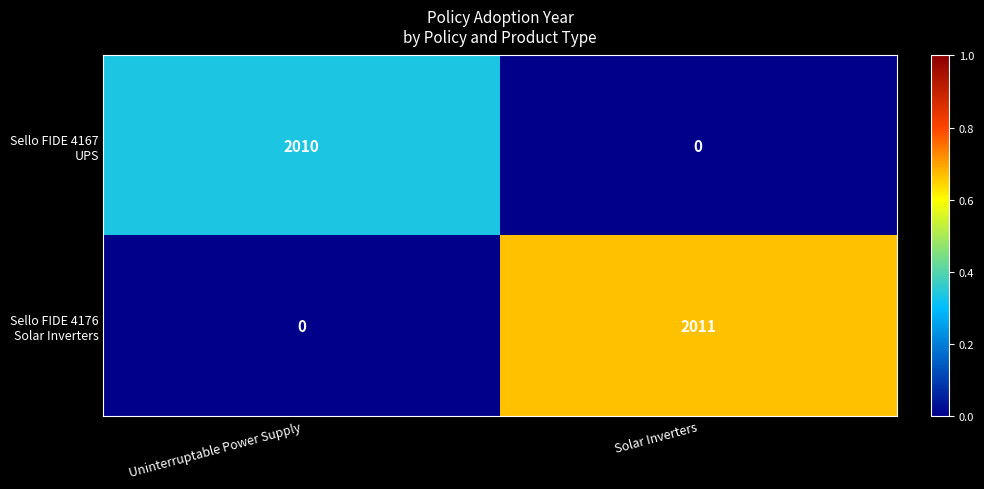

What is the difference between the highest and lowest values at Solar Inverters?

2011